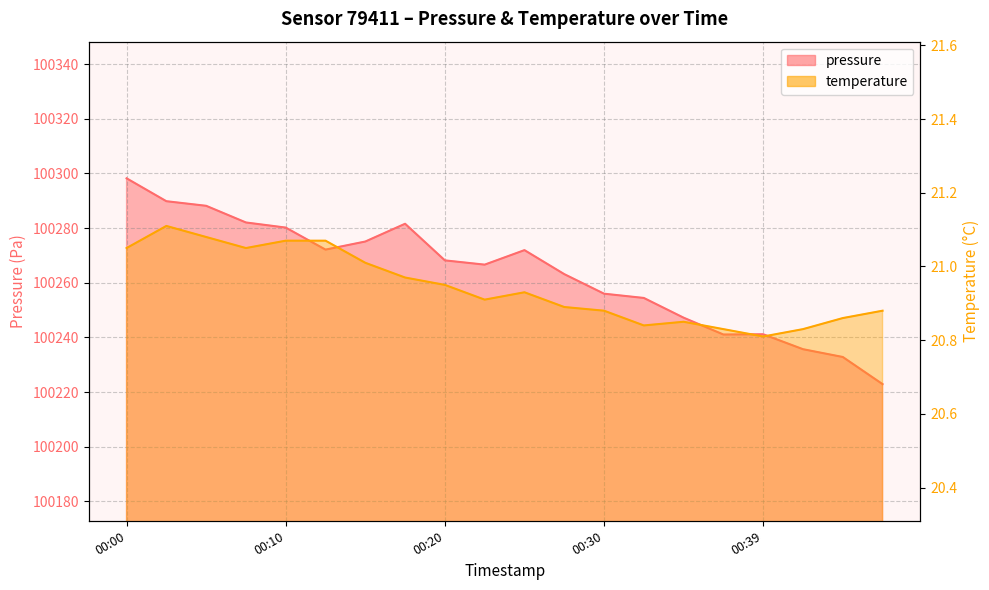

Reading left to right, extract all data points from this chart.

pressure: 00:00=100298.2	00:03=100289.8	00:05=100288.2	00:08=100282.1	00:10=100280.2	00:12=100272.1	00:15=100275.1	00:17=100281.6	00:20=100268.2	00:22=100266.6	00:25=100271.9	00:27=100263.2	00:30=100256.0	00:32=100254.4	00:34=100247.2	00:37=100241.1	00:39=100241.2	00:42=100235.7	00:44=100232.8	00:47=100222.9
temperature: 00:00=21.1	00:03=21.1	00:05=21.1	00:08=21.1	00:10=21.1	00:12=21.1	00:15=21.0	00:17=21.0	00:20=20.9	00:22=20.9	00:25=20.9	00:27=20.9	00:30=20.9	00:32=20.8	00:34=20.9	00:37=20.8	00:39=20.8	00:42=20.8	00:44=20.9	00:47=20.9